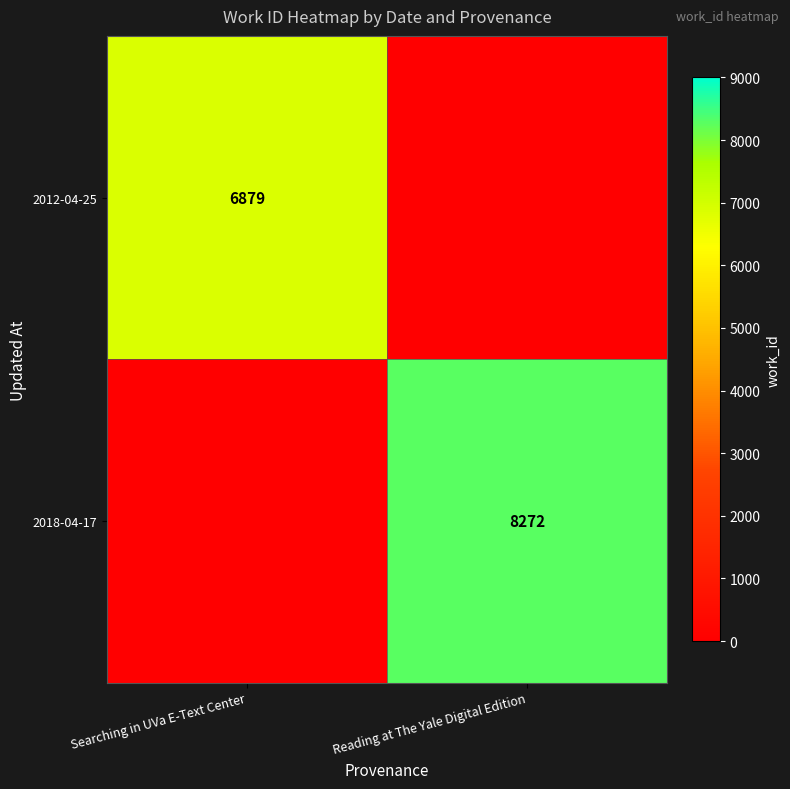

The 2018-04-17 series shows 8272 at Reading at The Yale Digital Edition. True or false?

True